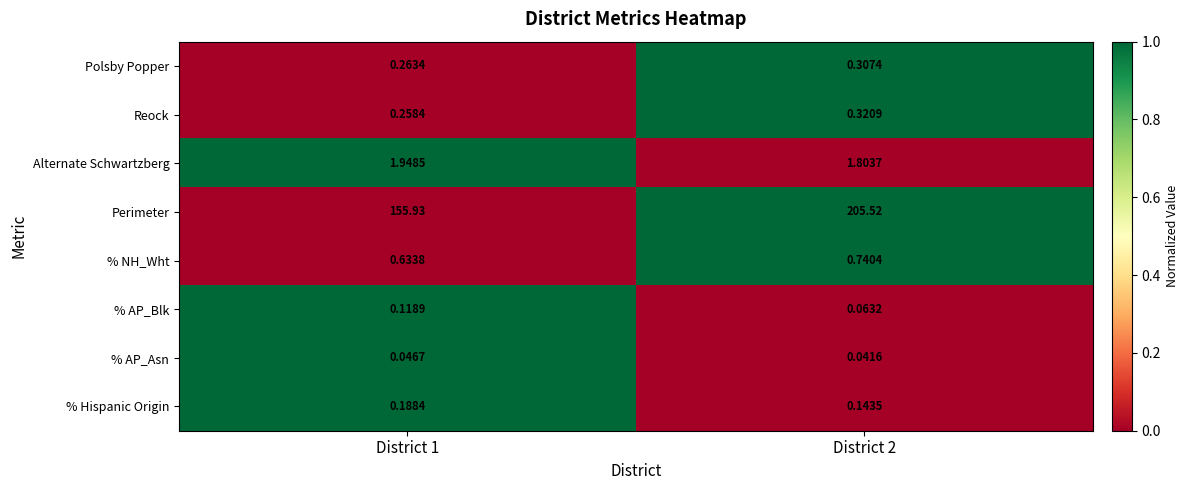

Is the value of Alternate Schwartzberg at District 1 greater than the value of % Hispanic Origin at District 2?

Yes